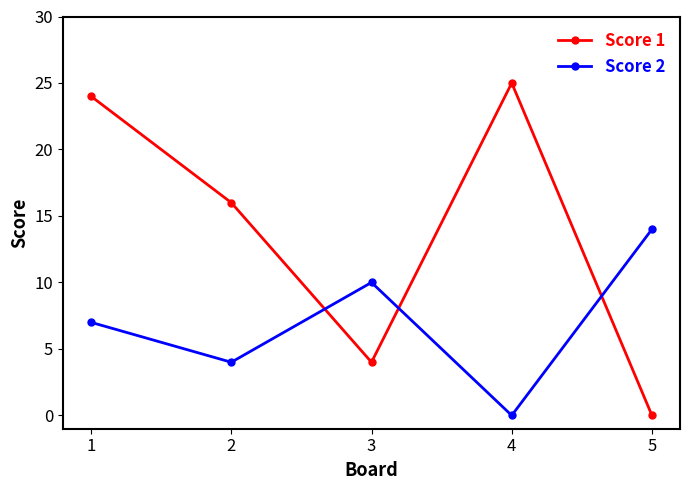

Rank the series at 4 from highest to lowest value.

Score 1, Score 2